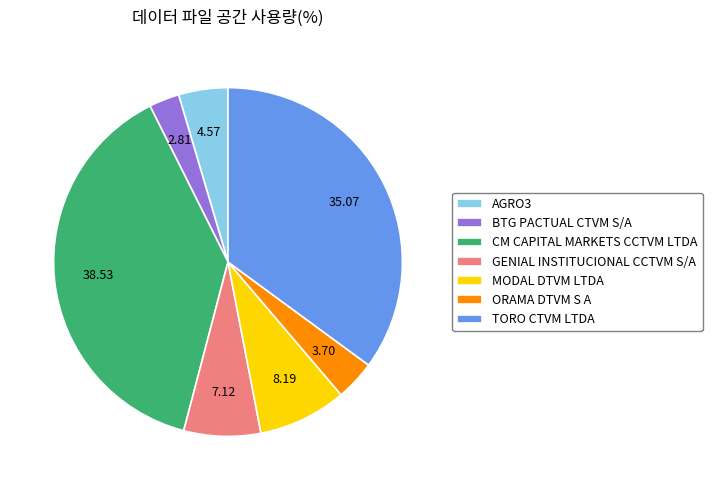

Is MODAL DTVM LTDA the majority of the pie?

No